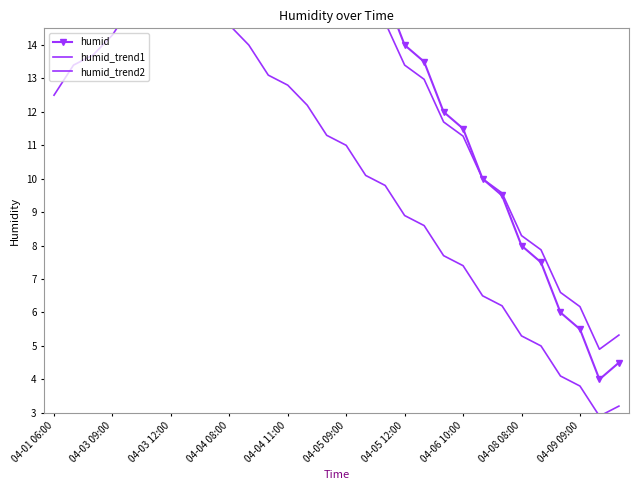

What is the smallest value displayed?

2.9